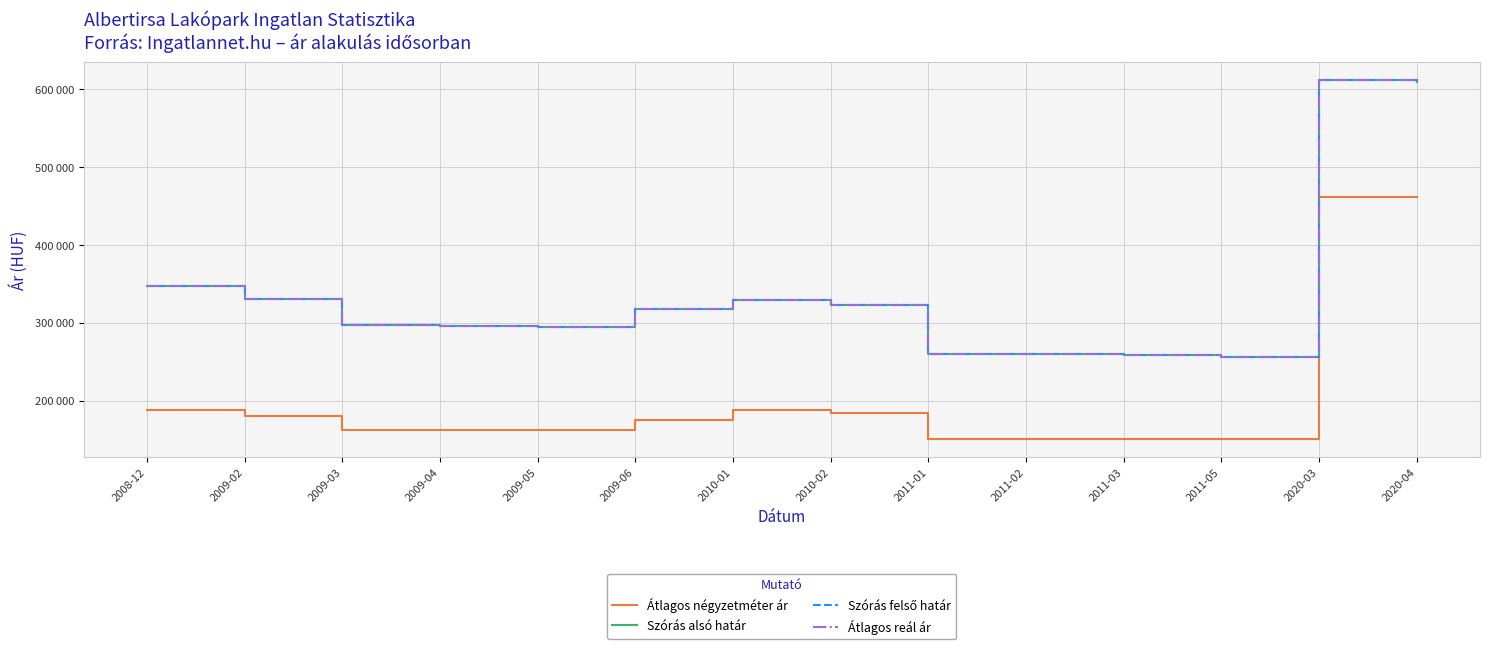

What is the approximate value of Szórás alsó határ at 2009-02, to the nearest 10?

329970